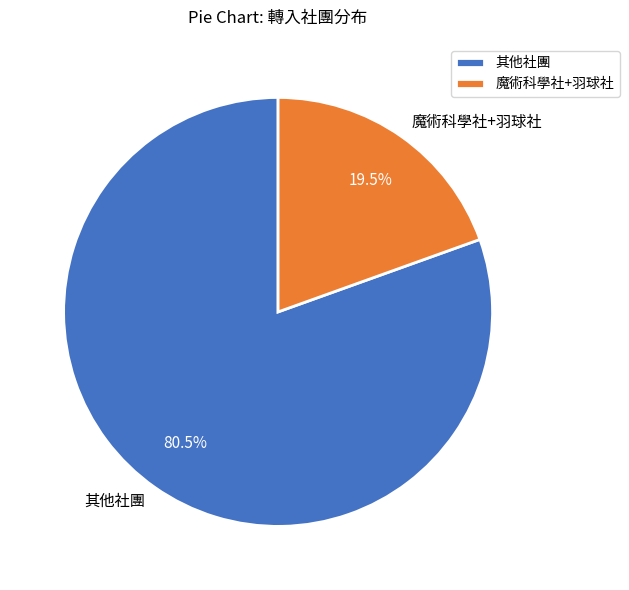

What is the ratio of the value at 其他社團 to the value at 魔術科學社+羽球社?

4.1